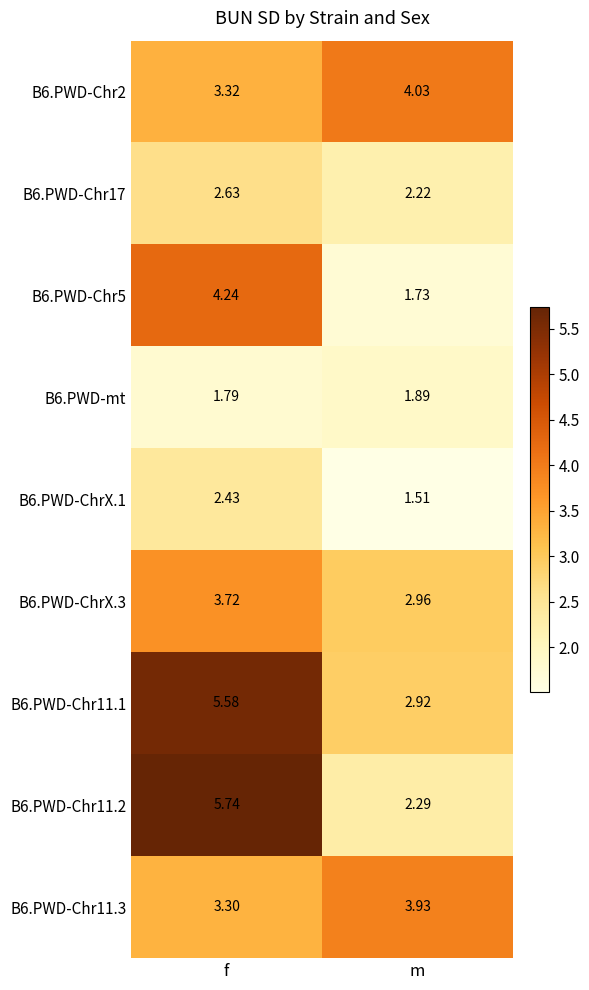

At which category is the sum across all series the highest?

f